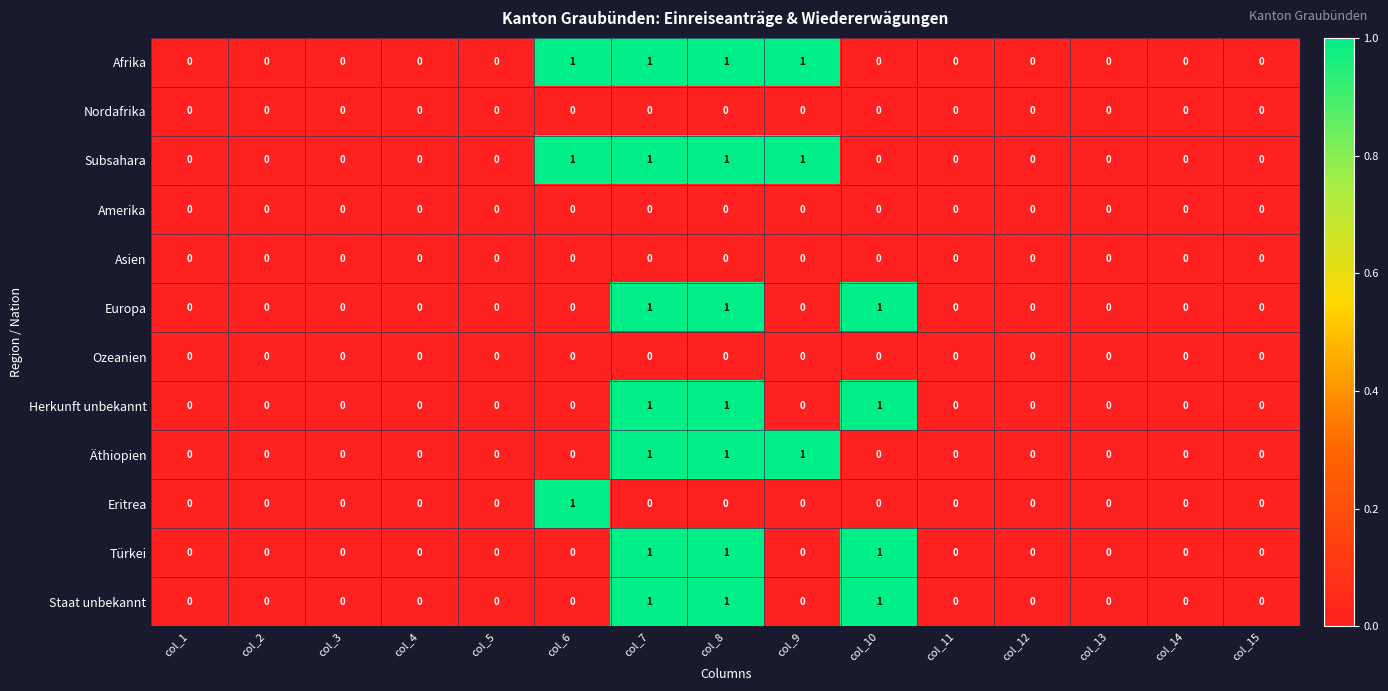

The Eritrea series shows -1 at col_9. True or false?

False